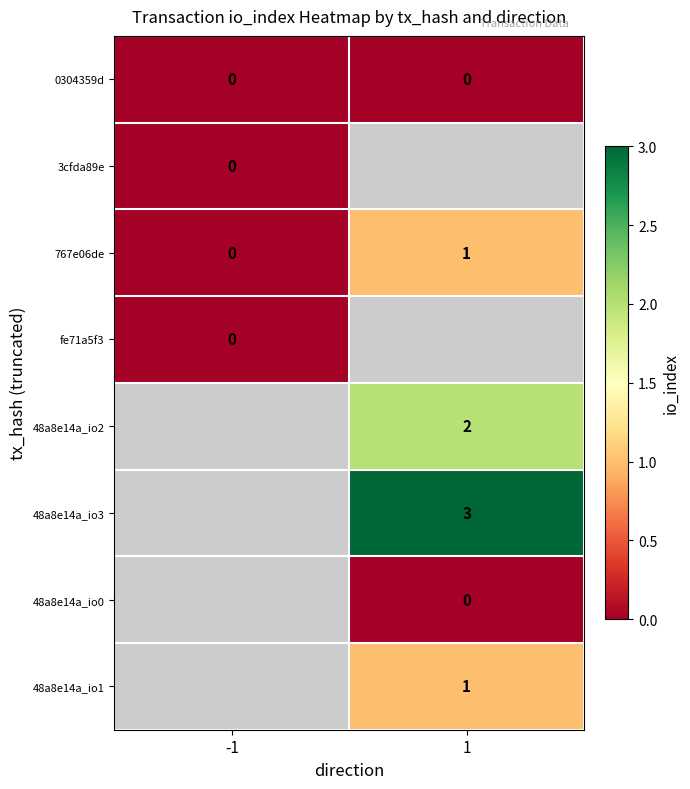

Which label corresponds to the smallest value in the chart?

-1